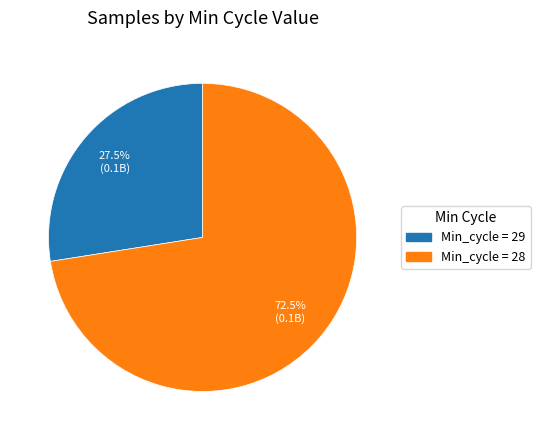

Is there a majority slice in this chart?

Yes